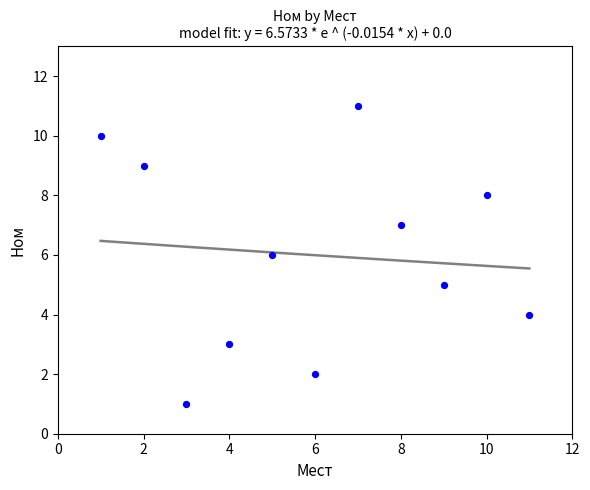

What is the range of Y values (max minus min)?

10